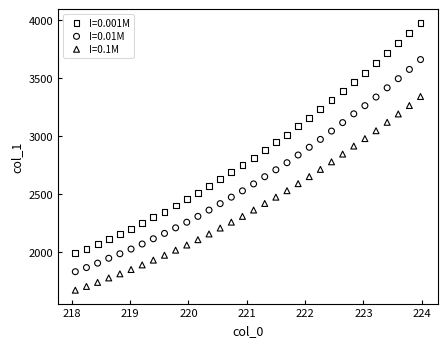

Which series reaches the minimum Y coordinate?

I=0.1M